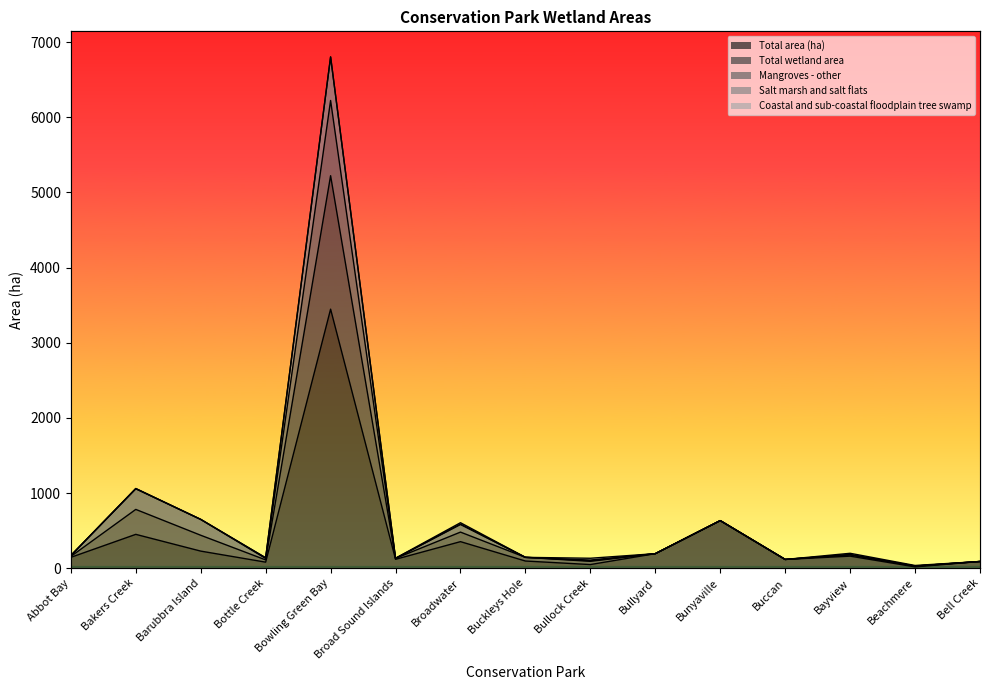

What is the label of the 3rd point from the left?

Barubbra Island